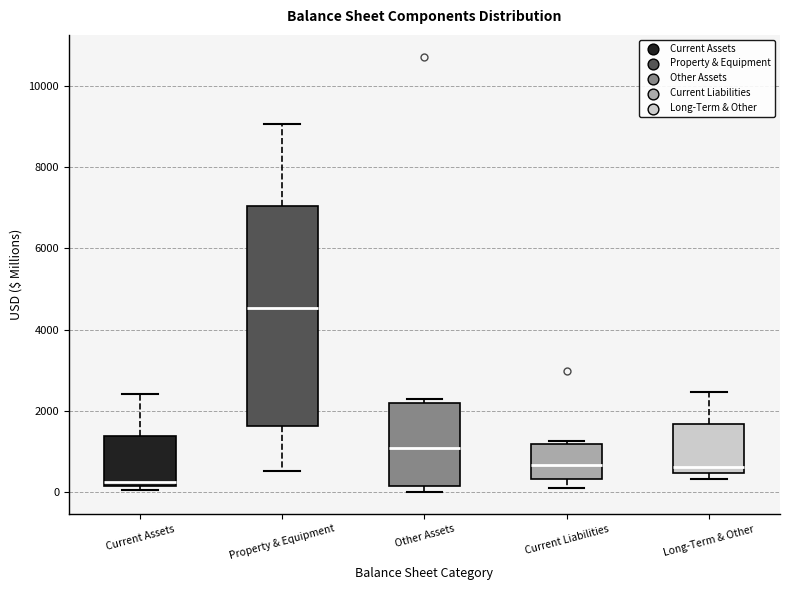

Which box has the highest median line?

Property & Equipment